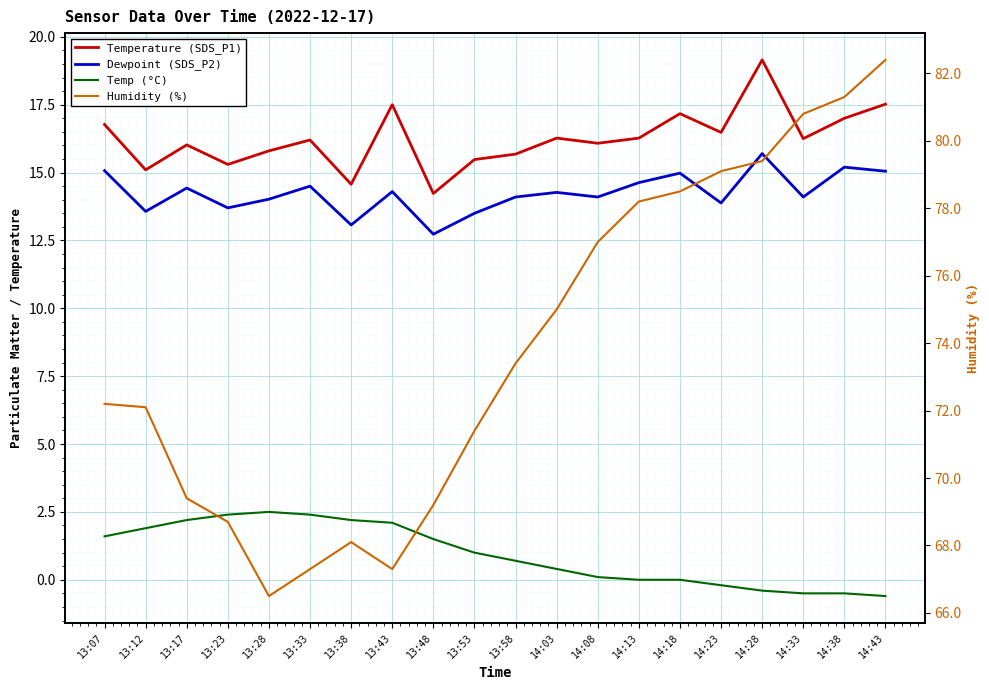

Reading left to right, extract all data points from this chart.

Temperature (SDS_P1): 16.8	15.1	16.0	15.3	15.8	16.2	14.6	17.5	14.2	15.5	15.7	16.3	16.1	16.3	17.2	16.5	19.1	16.2	17.0	17.5
Dewpoint (SDS_P2): 15.1	13.6	14.4	13.7	14.0	14.5	13.1	14.3	12.7	13.5	14.1	14.3	14.1	14.6	15.0	13.9	15.7	14.1	15.2	15.1
Temp (°C): 1.6	1.9	2.2	2.4	2.5	2.4	2.2	2.1	1.5	1.0	0.7	0.4	0.1	0.0	0.0	-0.2	-0.4	-0.5	-0.5	-0.6
Humidity (%): 72.2	72.1	69.4	68.7	66.5	67.3	68.1	67.3	69.2	71.4	73.4	75.0	77.0	78.2	78.5	79.1	79.4	80.8	81.3	82.4